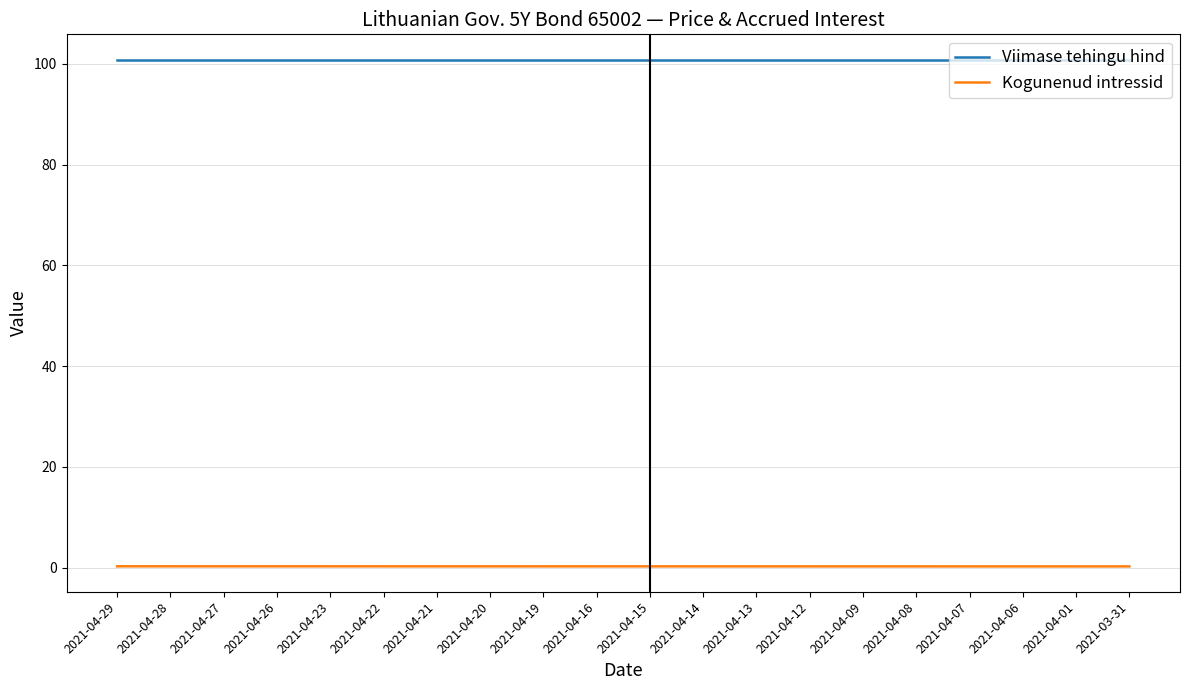

Is the value of Viimase tehingu hind at 2021-03-31 greater than the value of Kogunenud intressid at 2021-04-06?

Yes